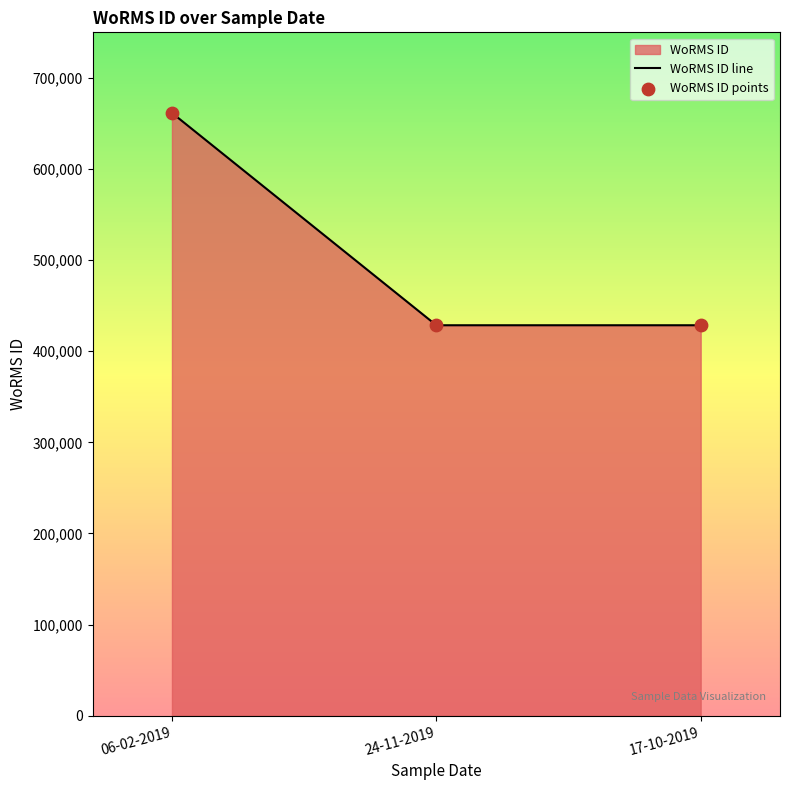

Is the value of WoRMS ID line at 17-10-2019 greater than the value of WoRMS ID points at 24-11-2019?

No